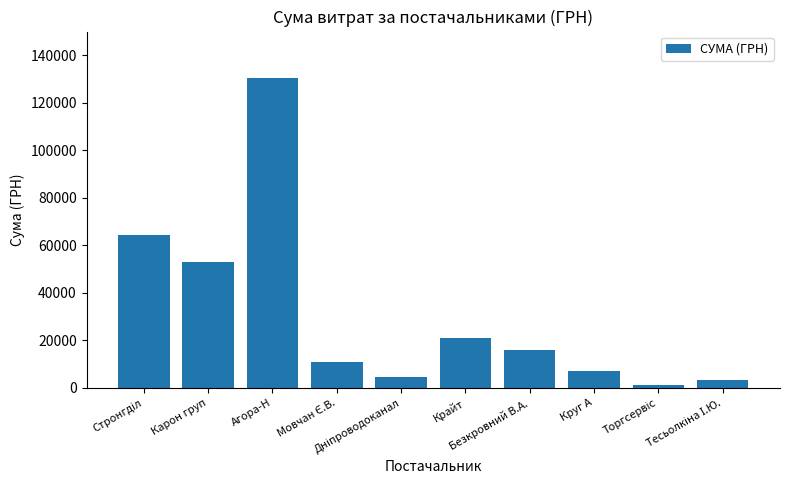

What value does the data have at Агора-Н?

130379.7